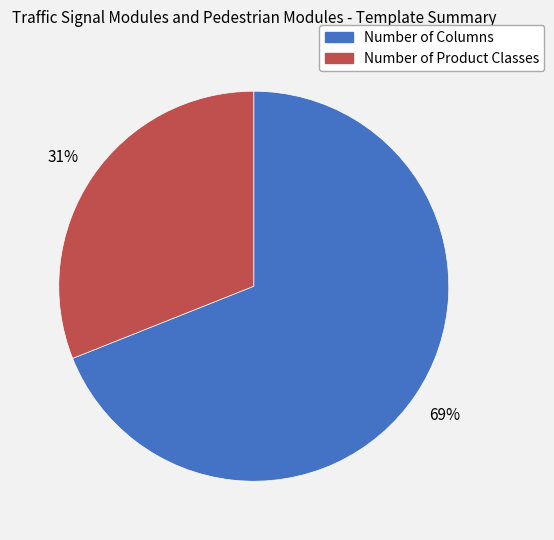

Is it true that Number of Product Classes is 19% of the pie?

False